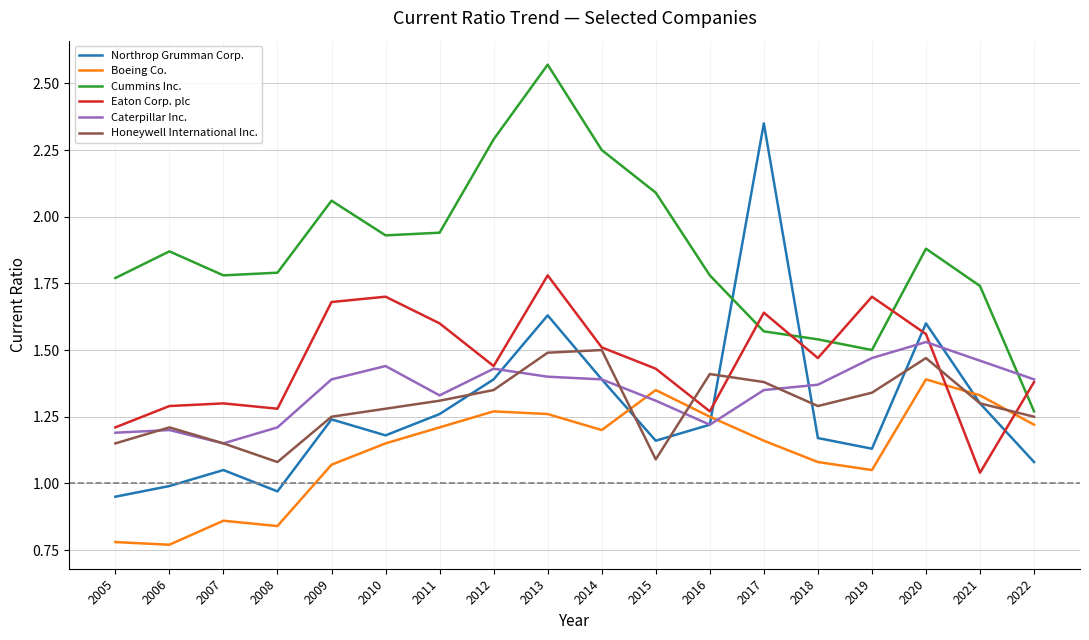

What is the spread (max minus min) of values at 2020?

0.5